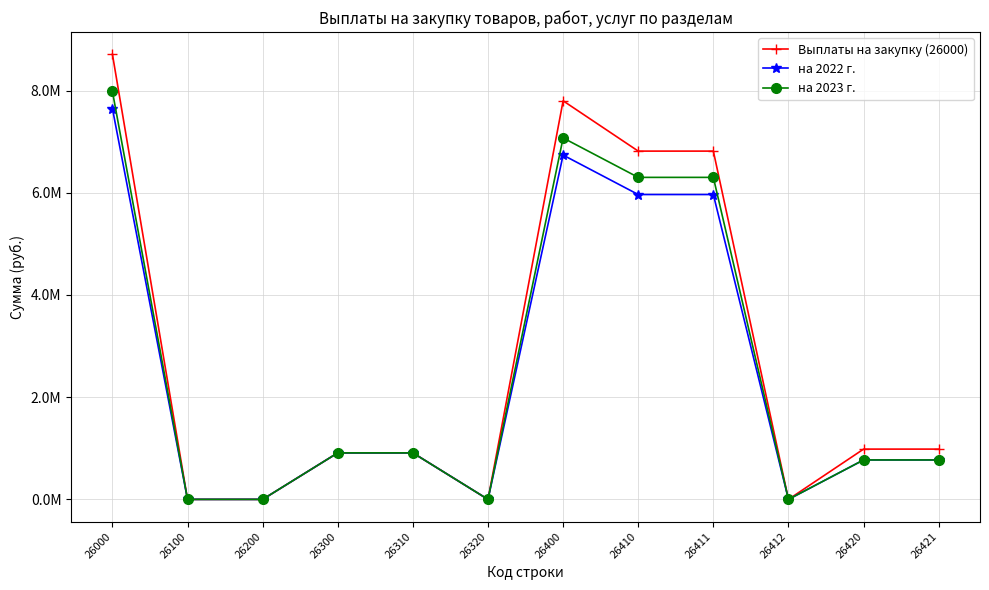

Is this an area chart (filled region under the line)?

No